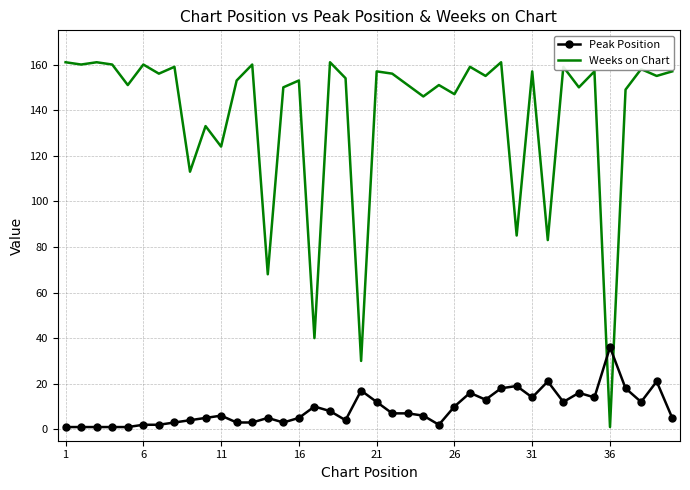

Which series has the largest range (max minus min)?

Weeks on Chart